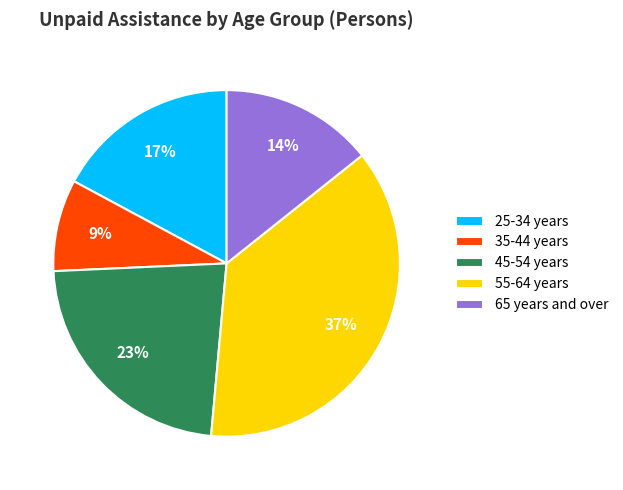

How many segments does this pie chart have?

5